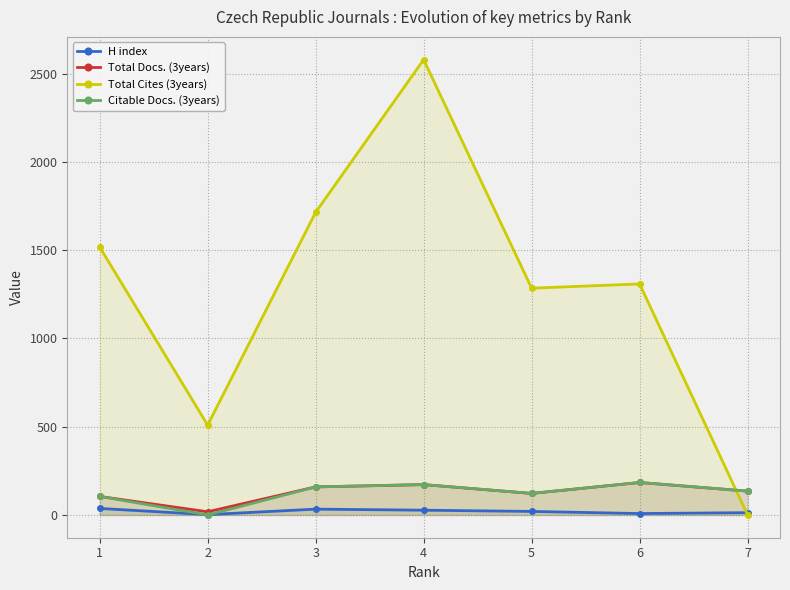

What is the difference between the Total Cites (3years) values at 3 and 2?

1206